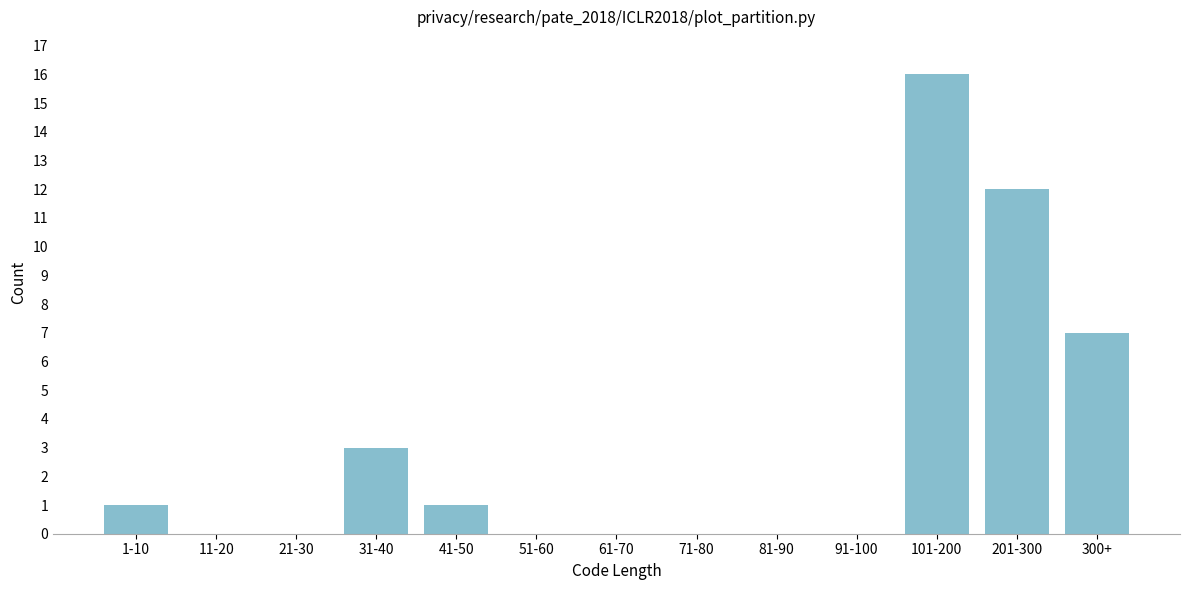

Reading right to left, extract all data points from this chart.

300+=7	201-300=12	101-200=16	91-100=0	81-90=0	71-80=0	61-70=0	51-60=0	41-50=1	31-40=3	21-30=0	11-20=0	1-10=1